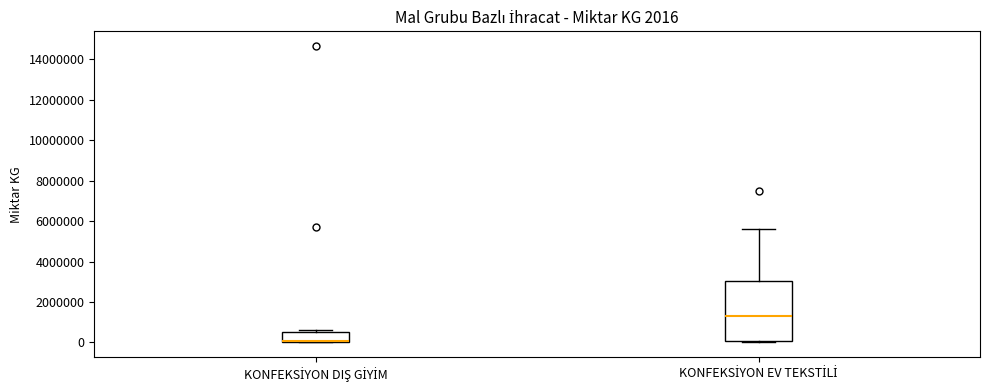

Which box is the tallest, from its lower edge to its upper edge?

KONFEKSİYON EV TEKSTİLİ